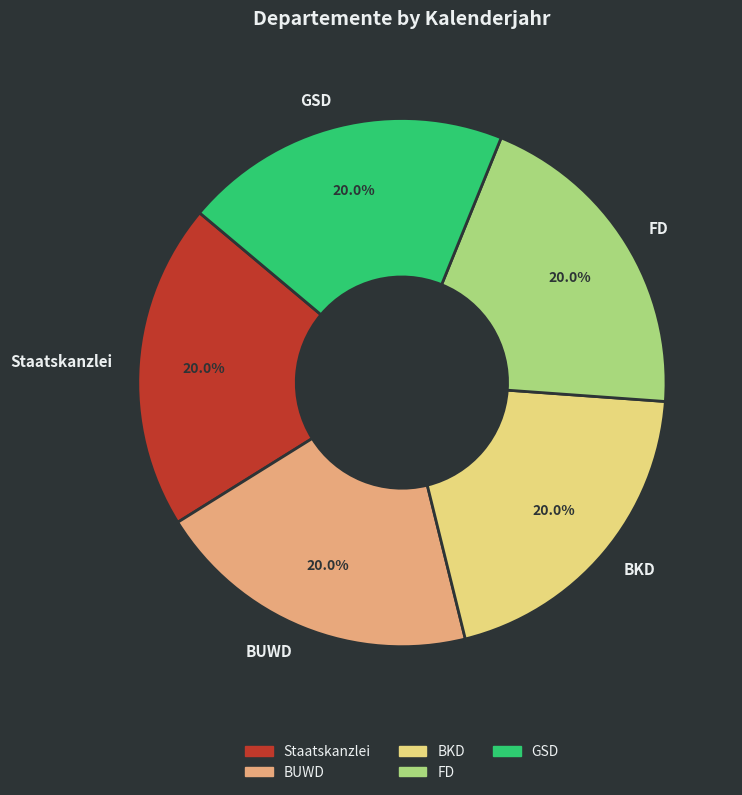

The BUWD slice represents 20% of the pie. True or false?

True